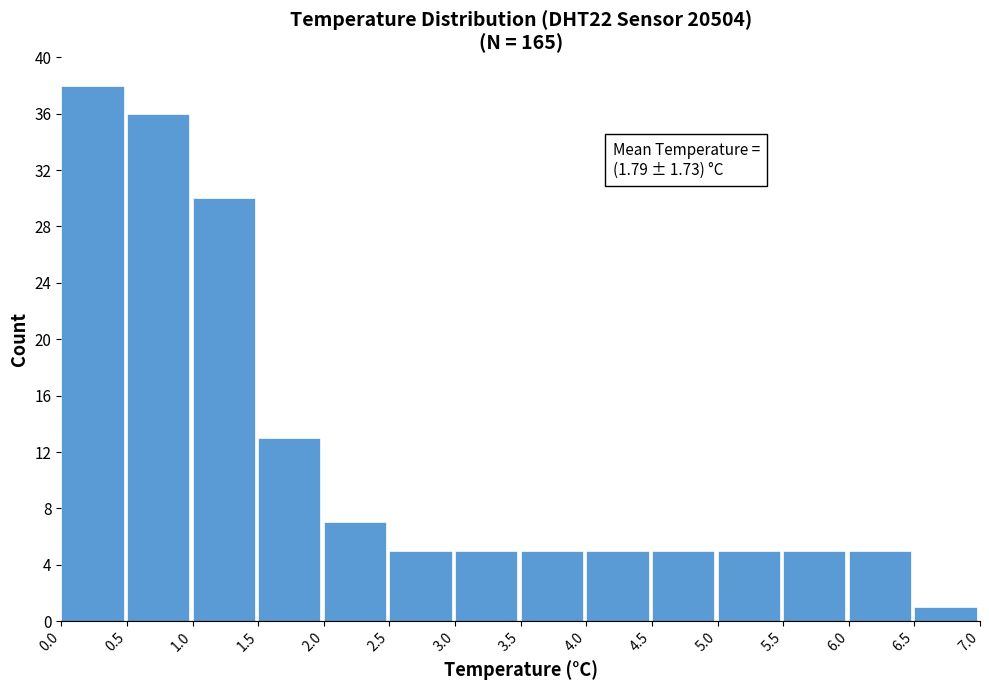

Over which range of the x-axis is the bar tallest?

0.0 to 0.5